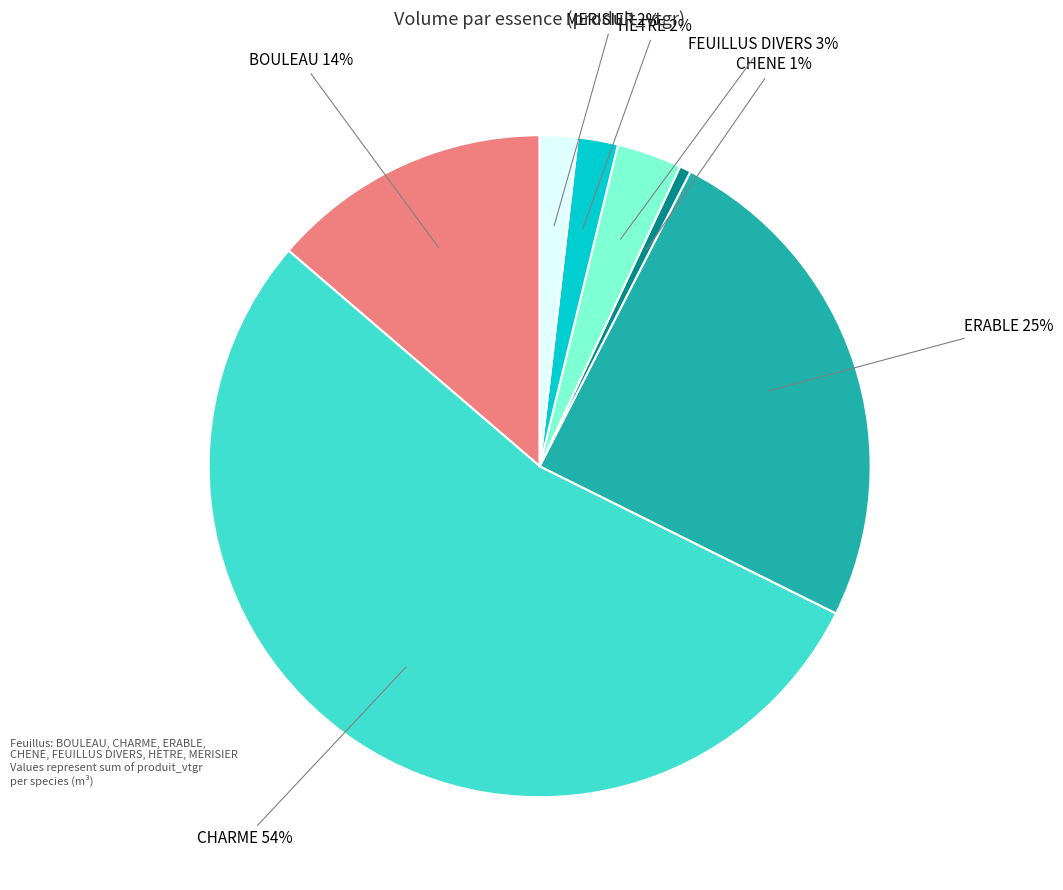

Is it true that ERABLE is 25% of the pie?

True